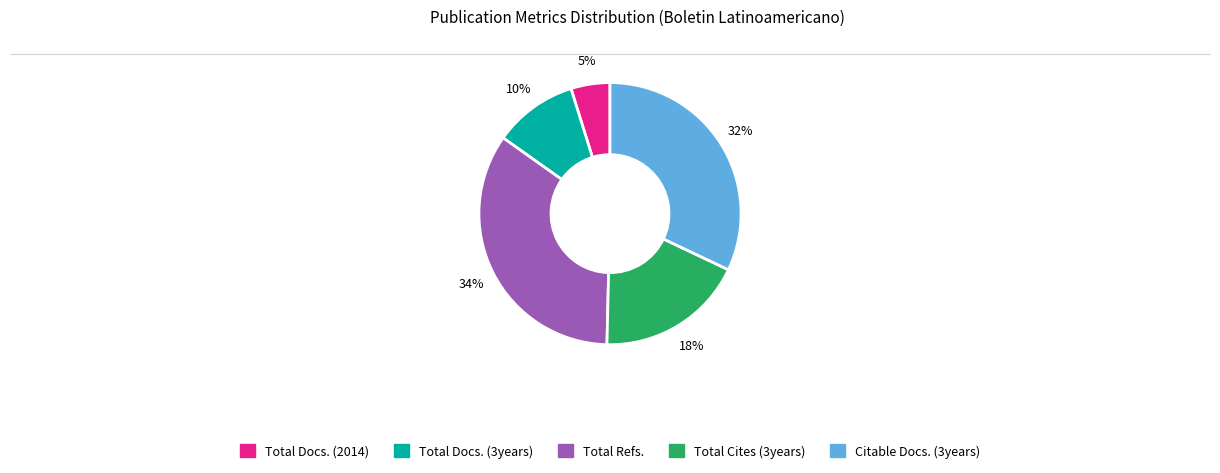

To the nearest percent, what is the average slice percentage?

20%